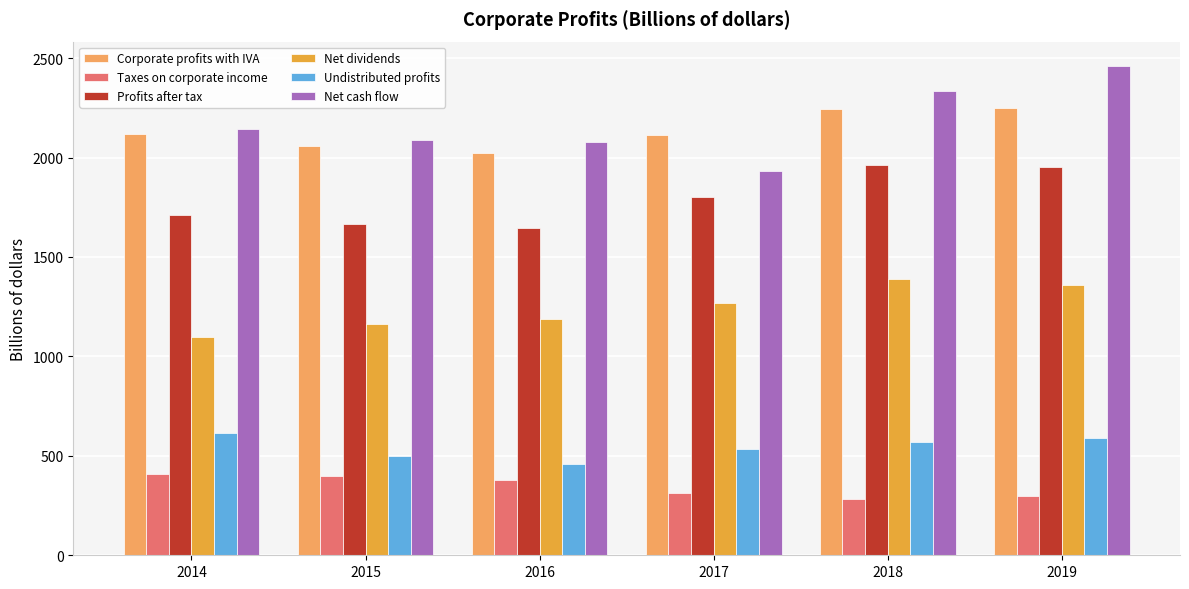

How many values in the Taxes on corporate income series exceed 376?

3